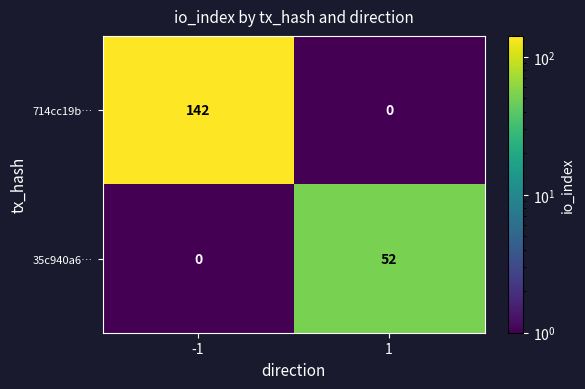

What is the total value across all series at -1?

142